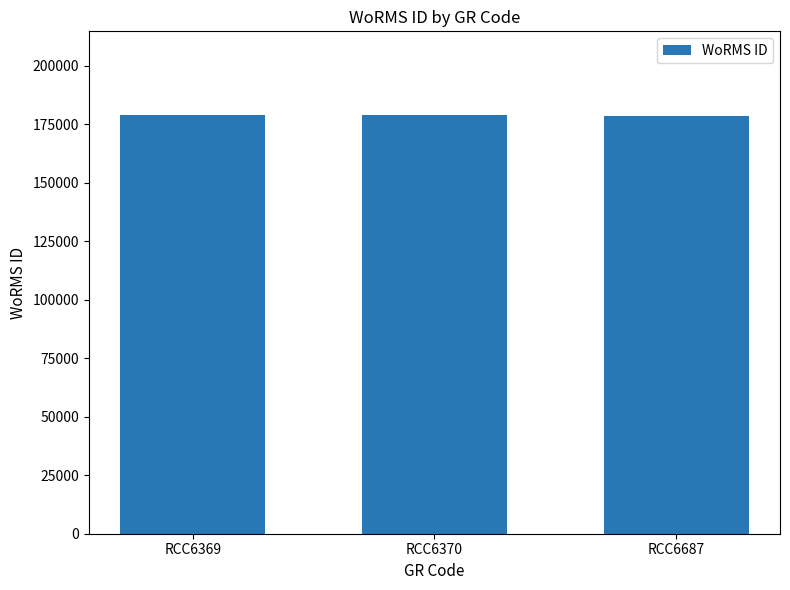

What is the value of the 2nd bar from the left?

178972